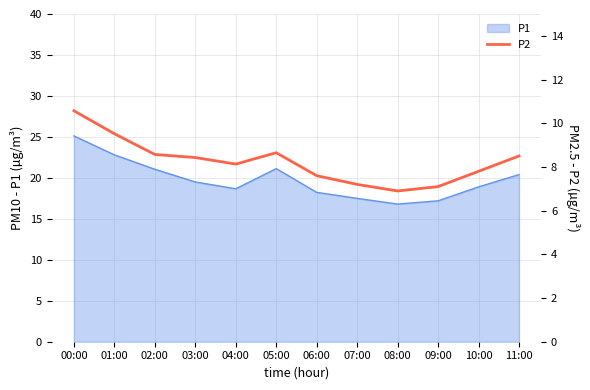

Between 09:00 and 10:00, which is larger?

10:00